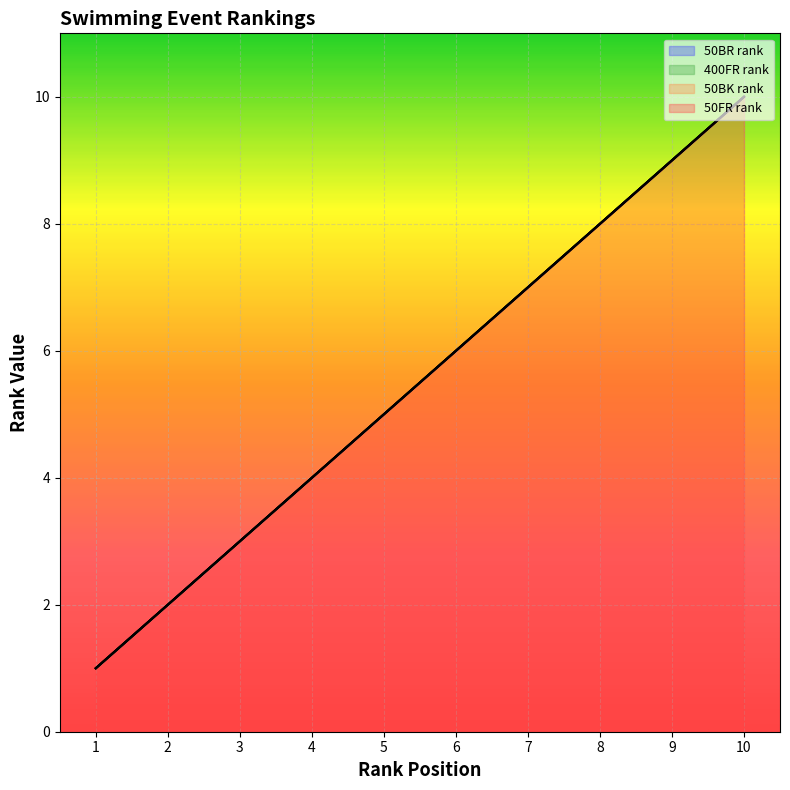

List the series in order of their peak value, lowest first.

50FR rank, 50BK rank, 400FR rank, 50BR rank